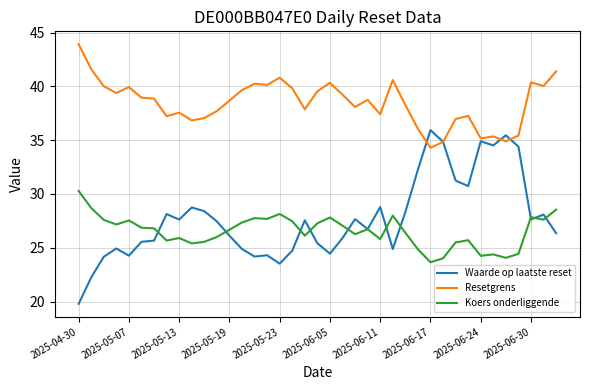

Rank the series by their maximum value, from highest to lowest.

Resetgrens, Waarde op laatste reset, Koers onderliggende